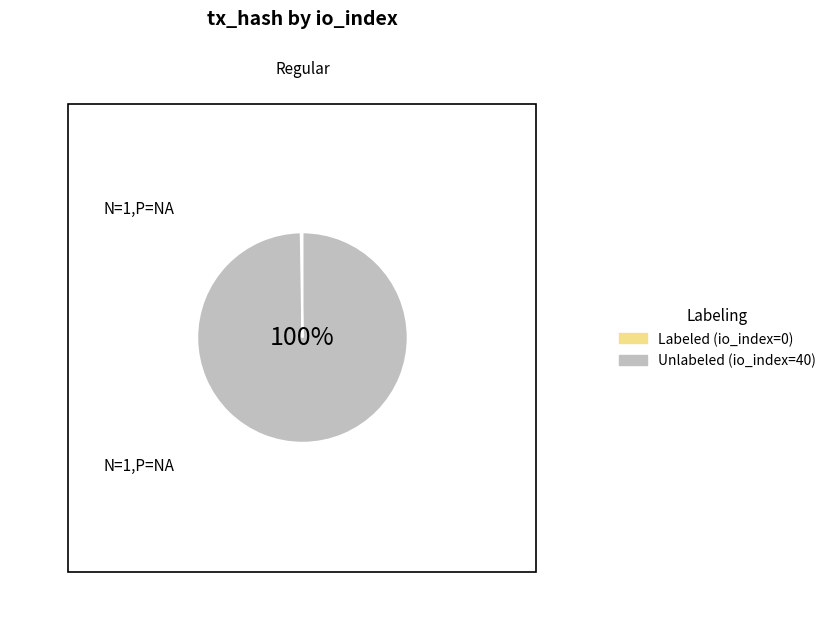

What is the change in value from io_index=0 to io_index=40?

+40